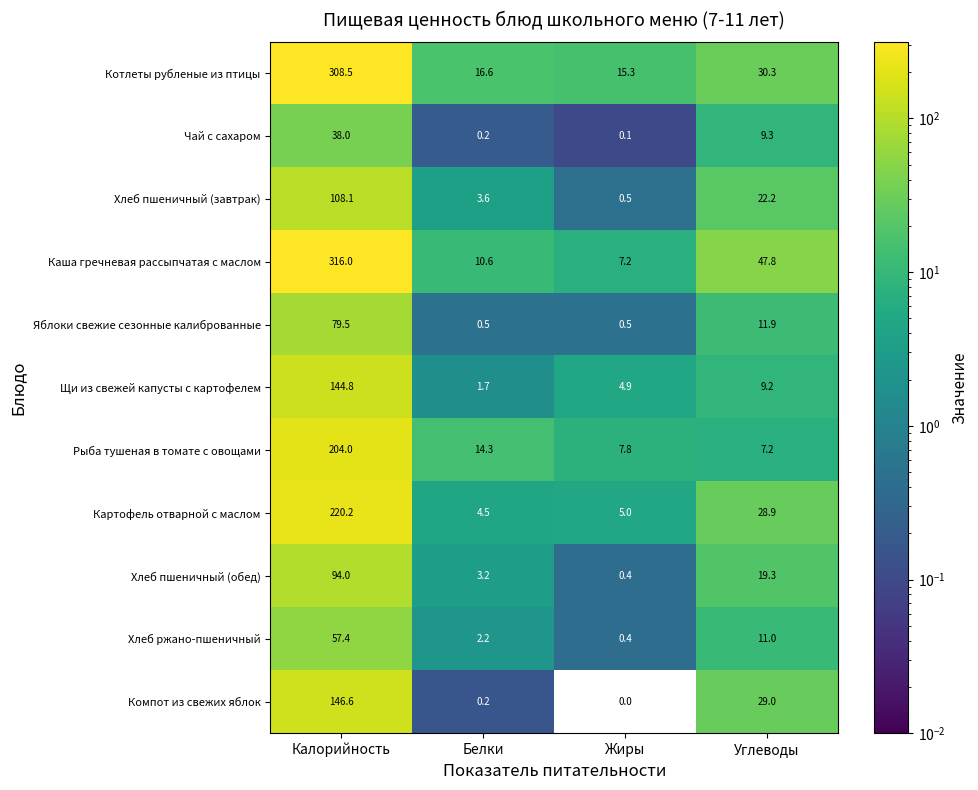

What is the sum of the Хлеб пшеничный (завтрак) values at Калорийность and Жиры?

108.6